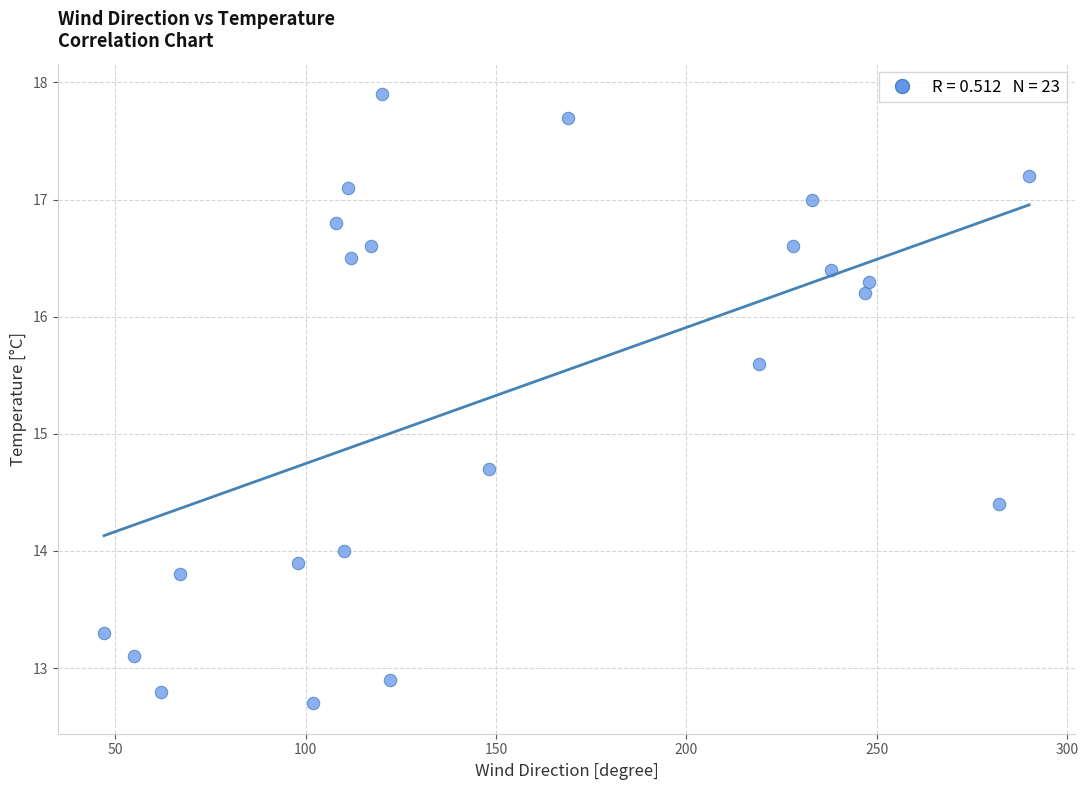

What is the range of X values (max minus min)?

243.0